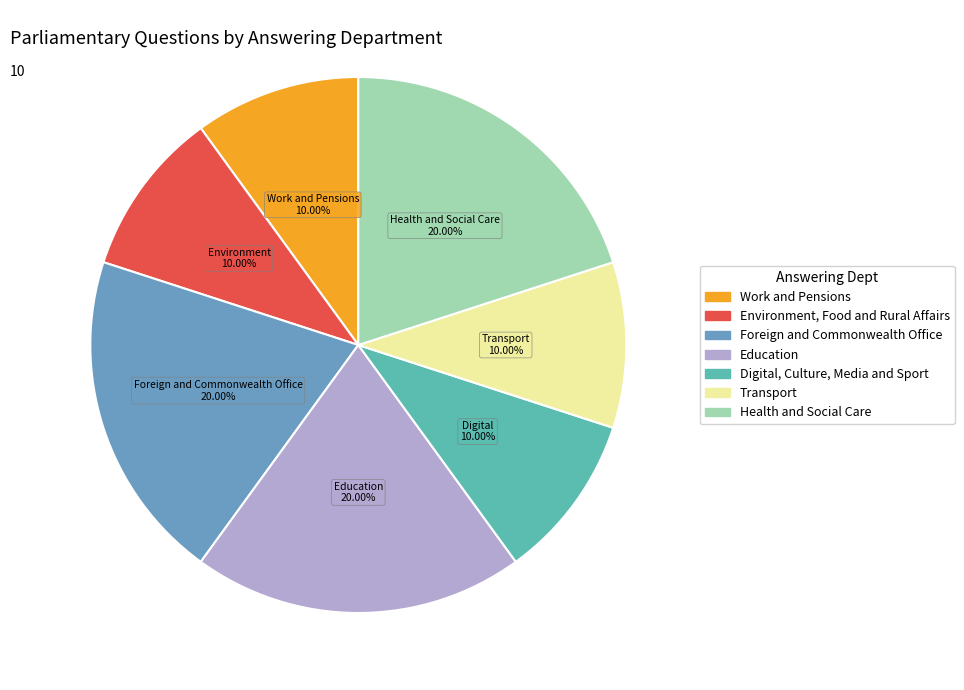

Approximately how many times larger is the value at Foreign and Commonwealth Office compared to Transport?

2.0